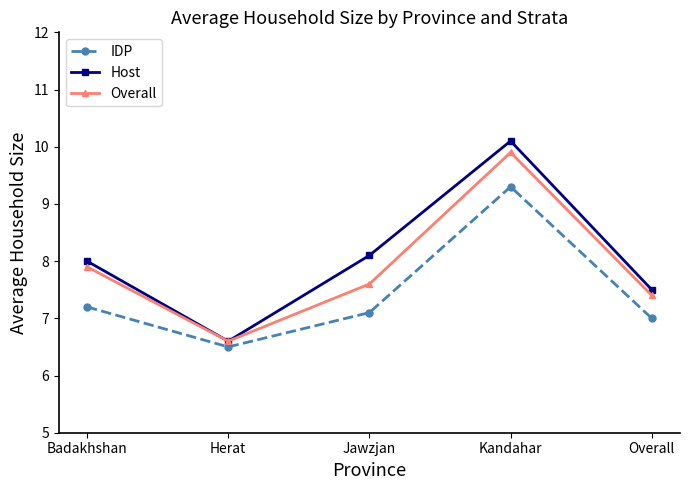

What is the label of the 5th point from the left?

Overall